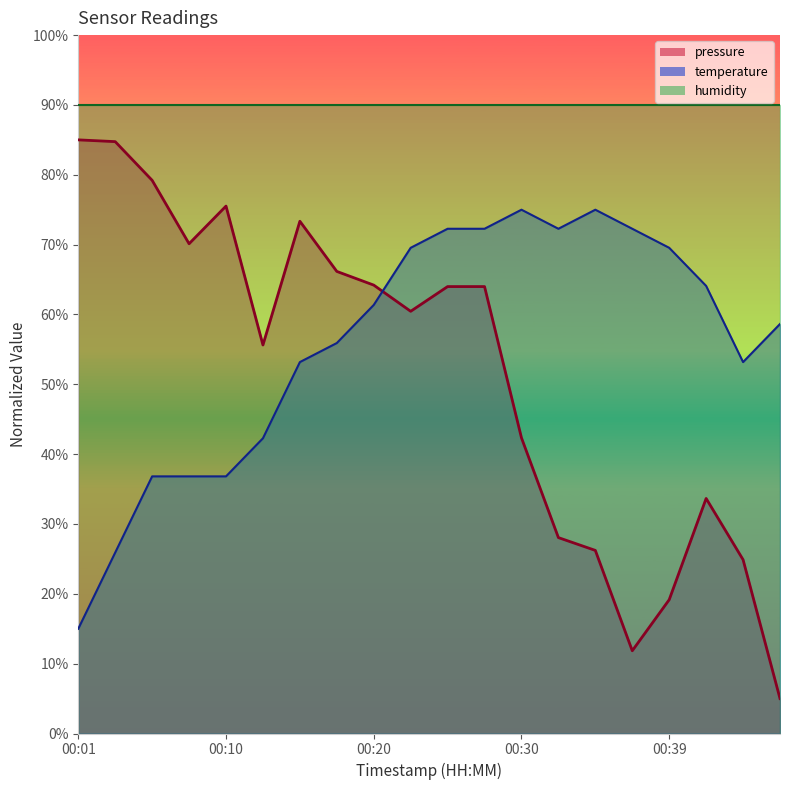

Rank the series by their average value, from highest to lowest.

temperature, pressure